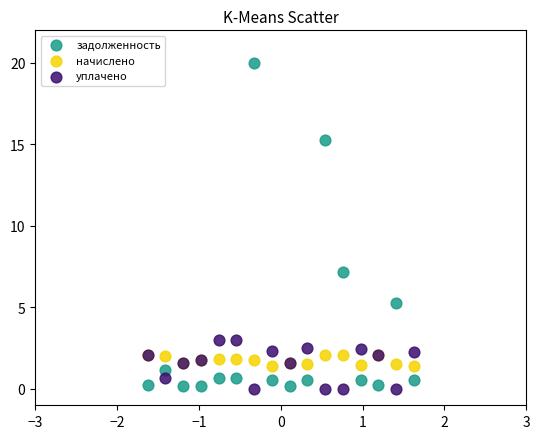

What are all the series names shown in the legend?

задолженность, начислено, уплачено